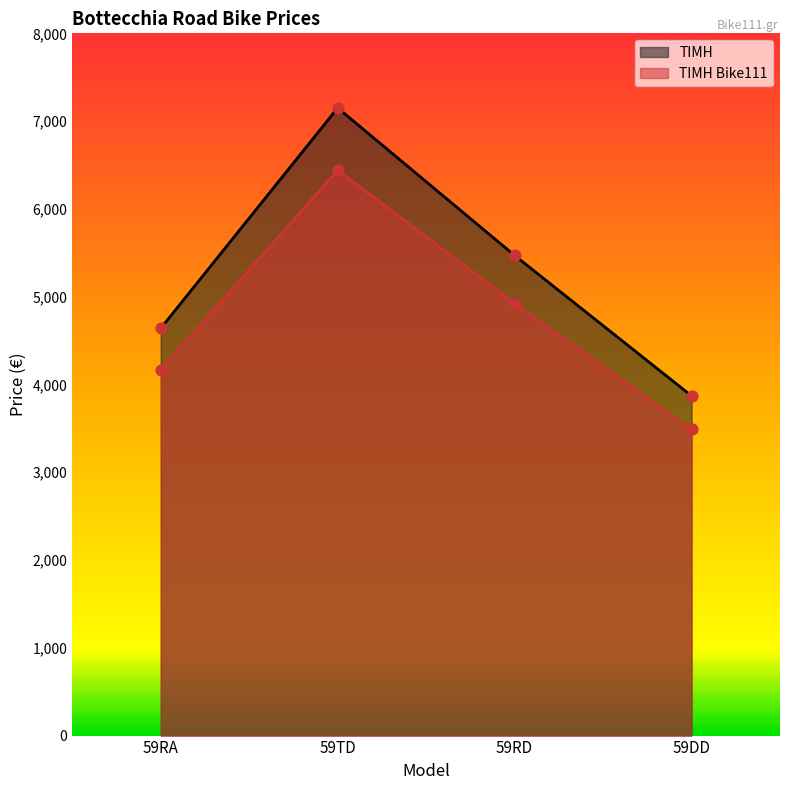

What are all the series names shown in the legend?

ΤΙΜΗ, ΤΙΜΗ Bike111